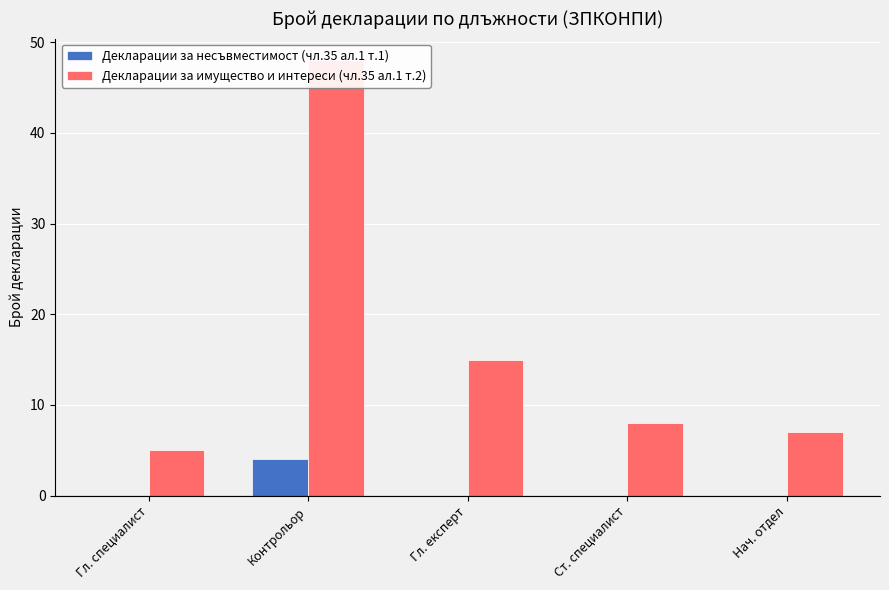

Reading left to right, list all the values displayed in this chart.

Декларации за несъвместимост (чл.35 ал.1 т.1): 0	4	0	0	0
Декларации за имущество и интереси (чл.35 ал.1 т.2): 5	48	15	8	7